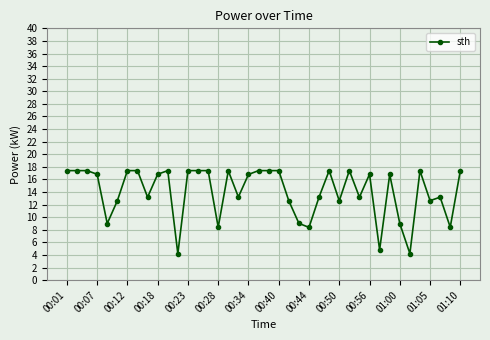

What is the value of the 14th point from the left?

17.4